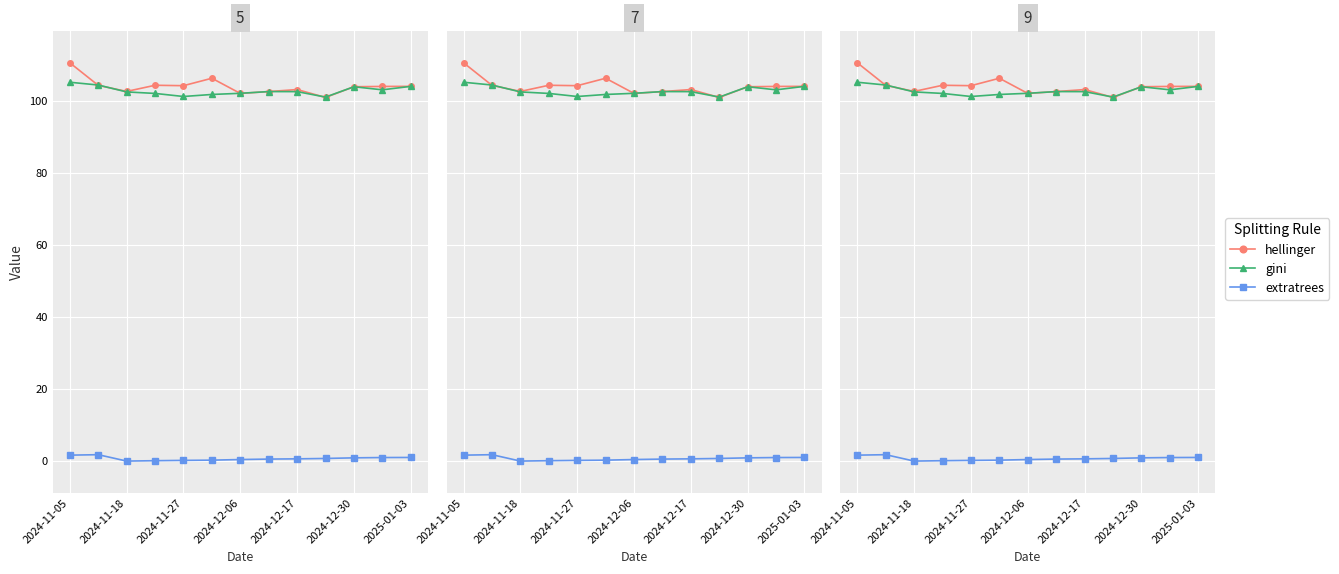

True or false: Kogunenud intressid has a value of 0.8 at 2024-11-05.

False